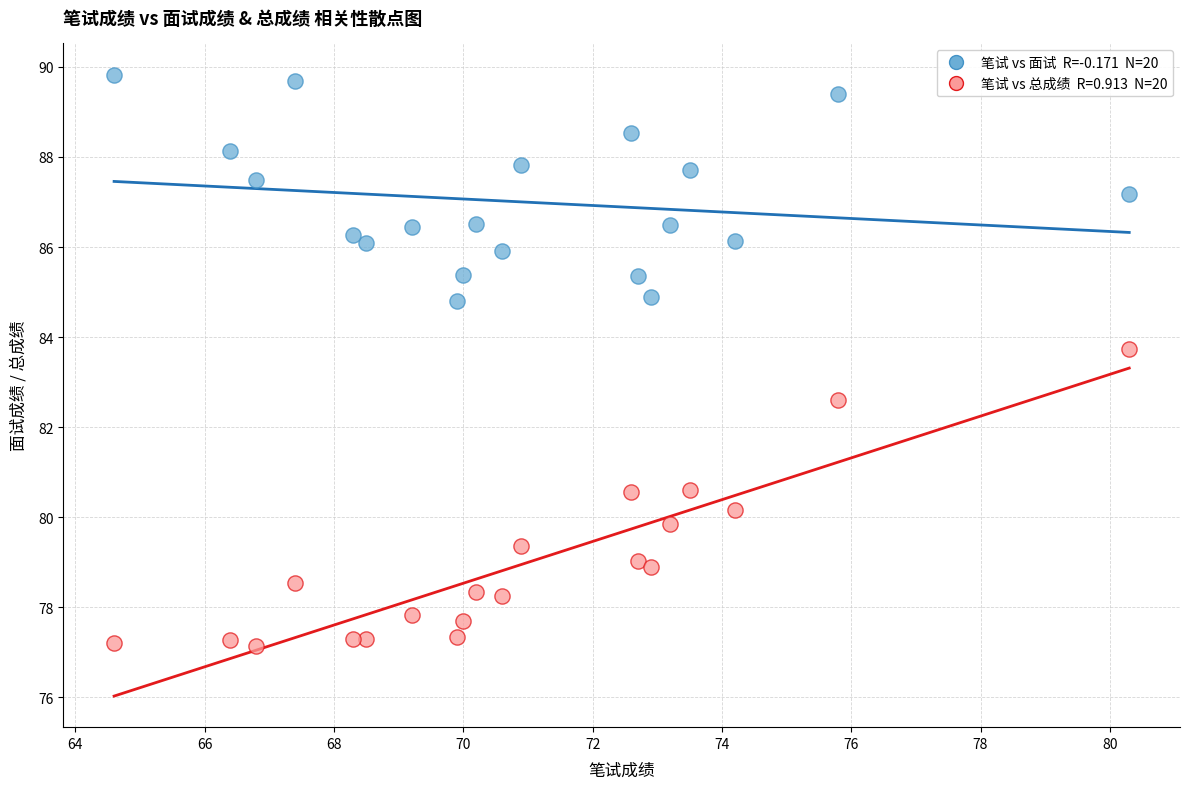

Across all series, what Y value is closest to 83?

82.6